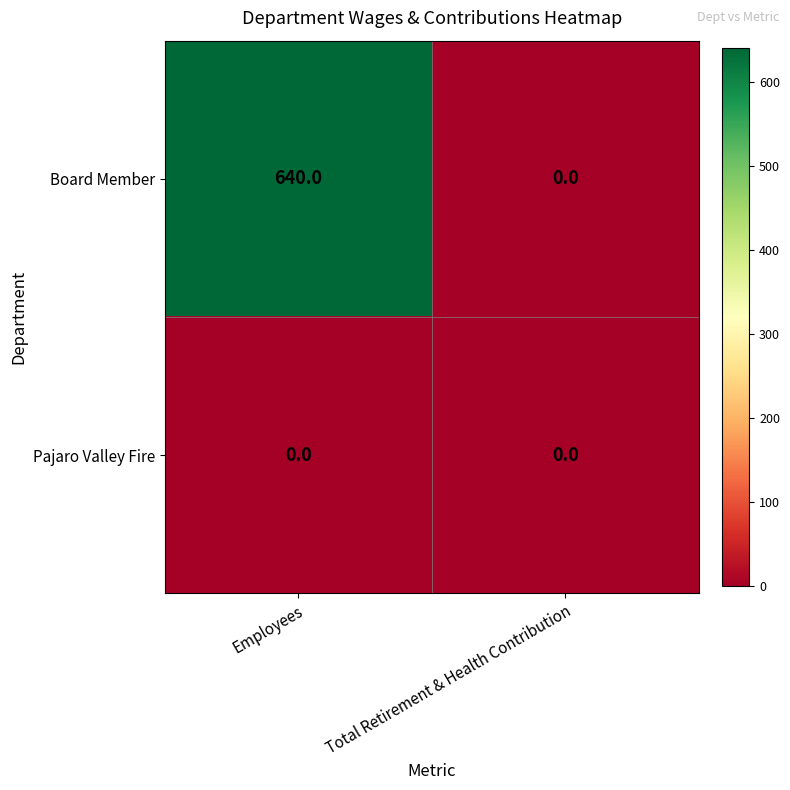

How many distinct data groups are displayed?

2